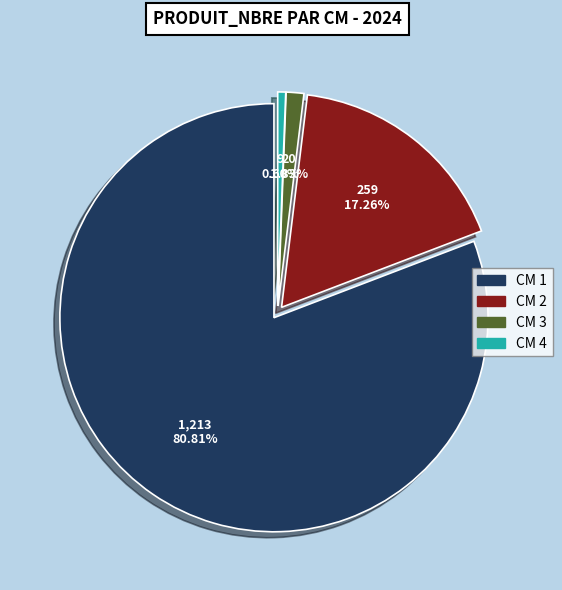

What percentage is the 4 slice, to the nearest percent?

1%